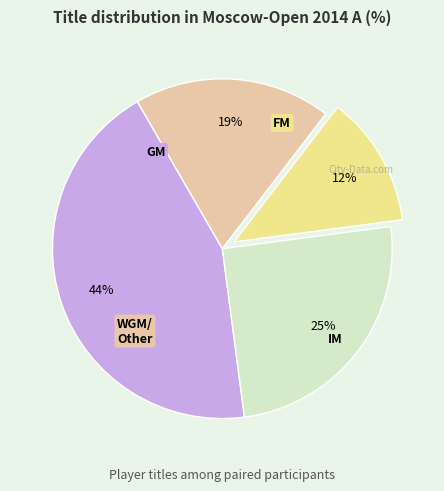

Is there a majority slice in this chart?

No